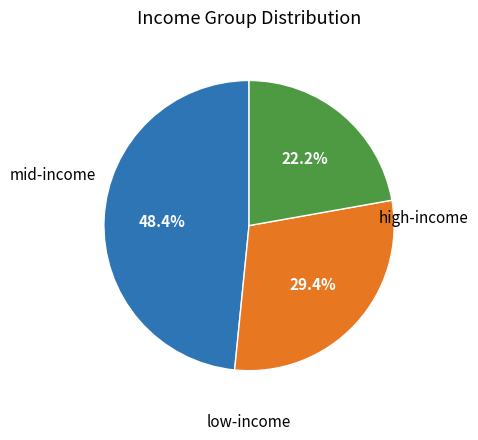

Is there a majority slice in this chart?

No